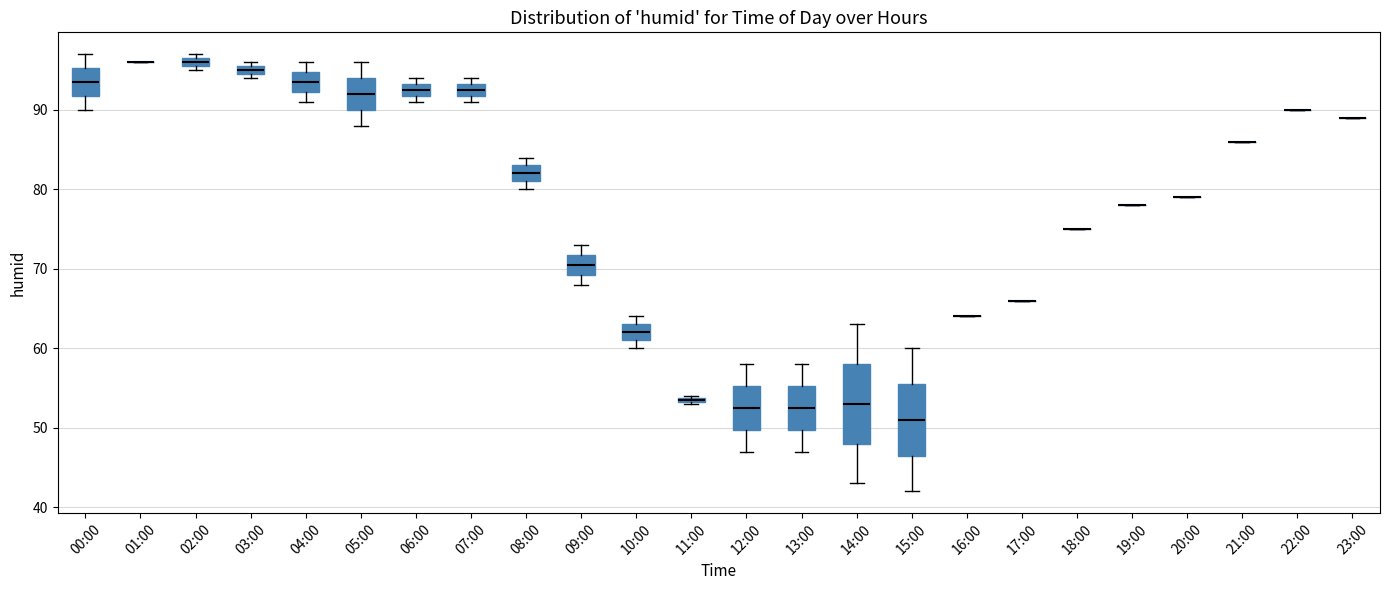

Where is the lower edge of the box for 10:00 on the y-axis? The values are not printed on the chart, so give them approximately, as read against the axis.

61